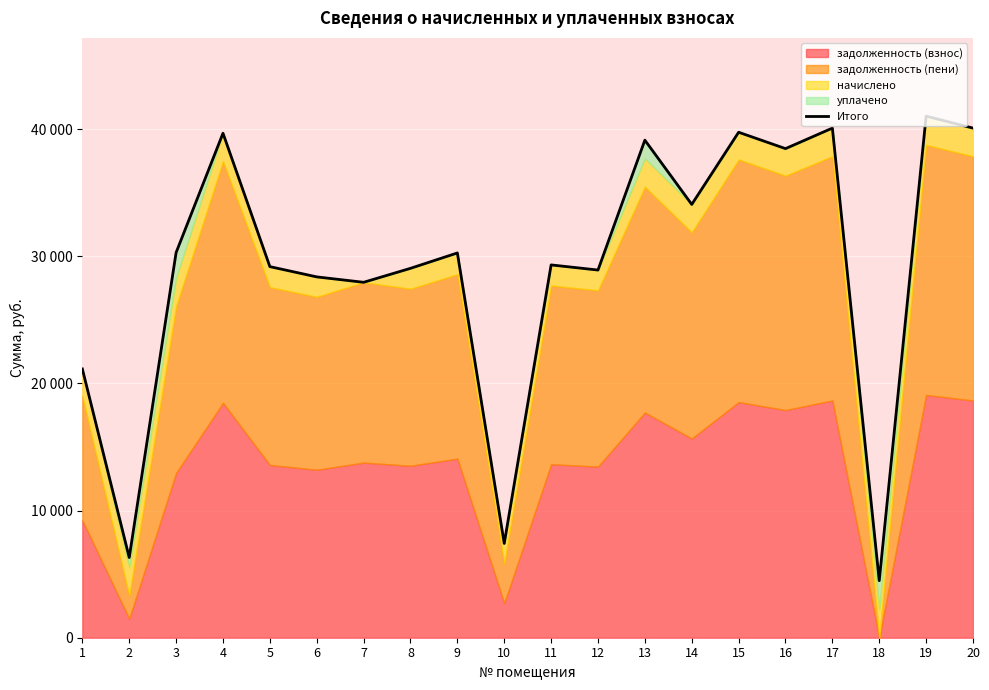

At which label does the data first exceed 30269?

3